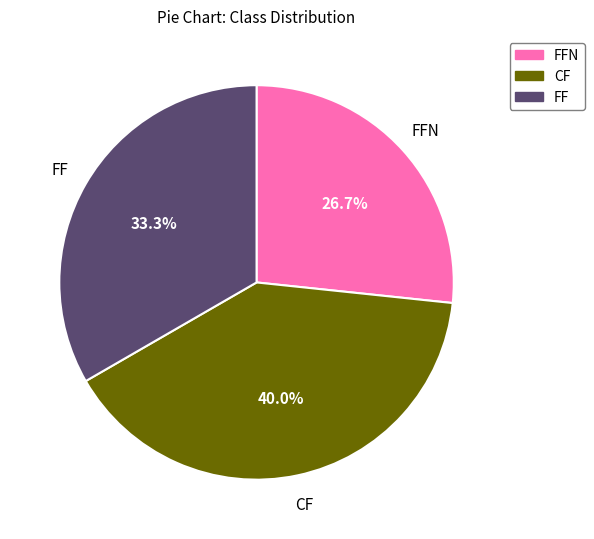

Does any single category account for the majority?

No